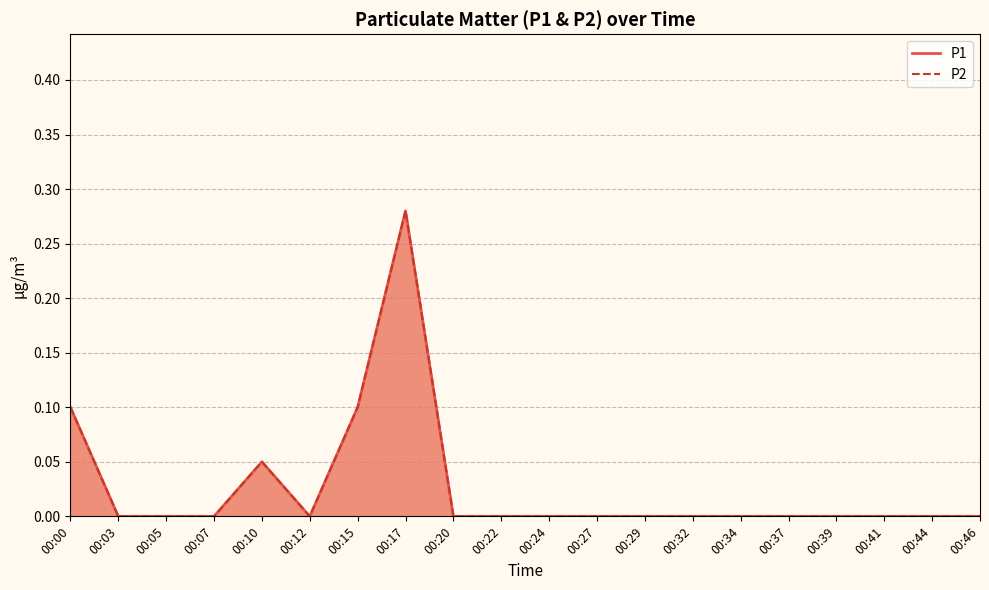

Reading left to right, extract all data points from this chart.

P1: 0.1	0.0	0.0	0.0	0.1	0.0	0.1	0.3	0.0	0.0	0.0	0.0	0.0	0.0	0.0	0.0	0.0	0.0	0.0	0.0
P2: 0.1	0.0	0.0	0.0	0.1	0.0	0.1	0.3	0.0	0.0	0.0	0.0	0.0	0.0	0.0	0.0	0.0	0.0	0.0	0.0